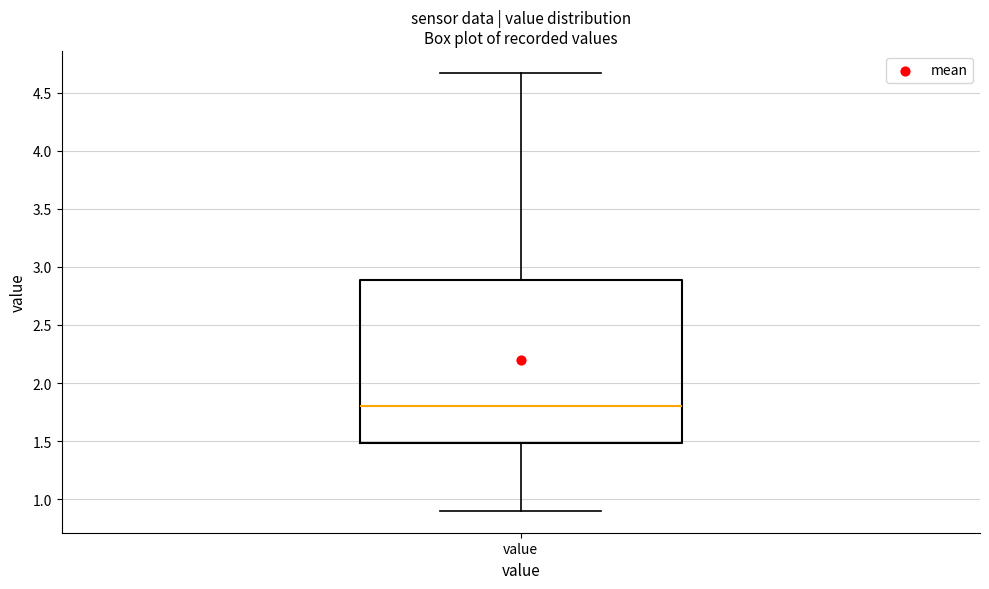

Transcribe this box plot: give where the median line is, the range the box spans, and where the two whiskers end, as read against the y-axis. The values are not printed on the chart, so give them approximately, as read against the axis.

median 1.80, box 1.50 to 2.90, whiskers 0.90 to 4.65